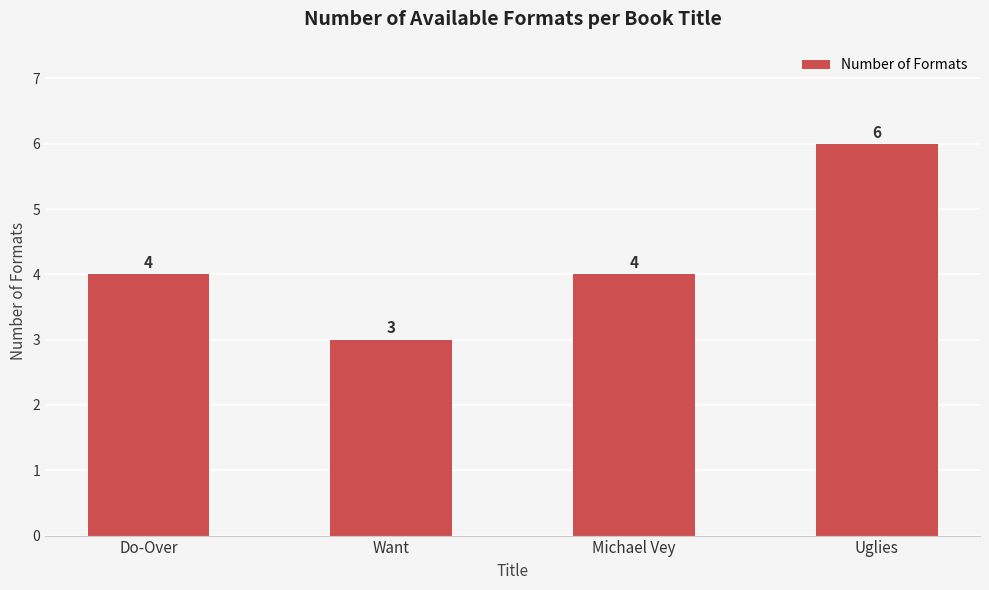

What value does the data have at Do-Over?

4